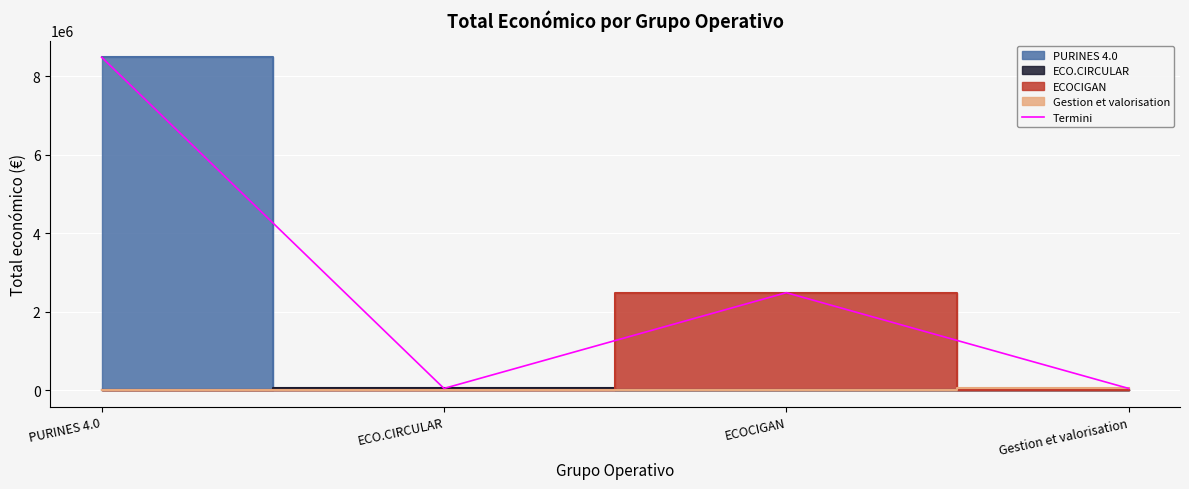

What is the highest value of the Termini series?

8484999